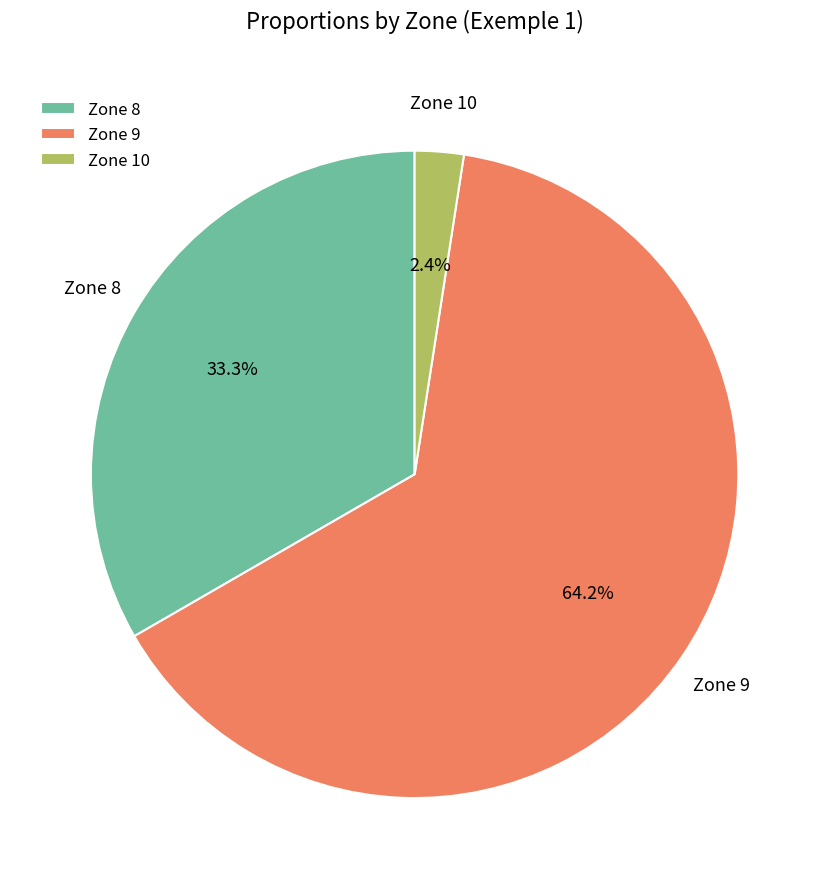

Rank the categories by value from lowest to highest.

Zone 10, Zone 8, Zone 9